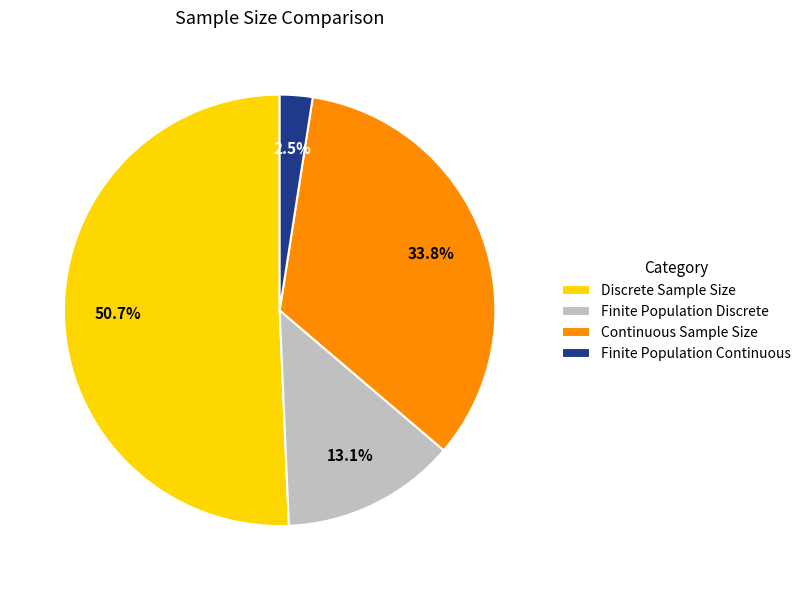

What is the largest slice in the pie chart?

Discrete Sample Size